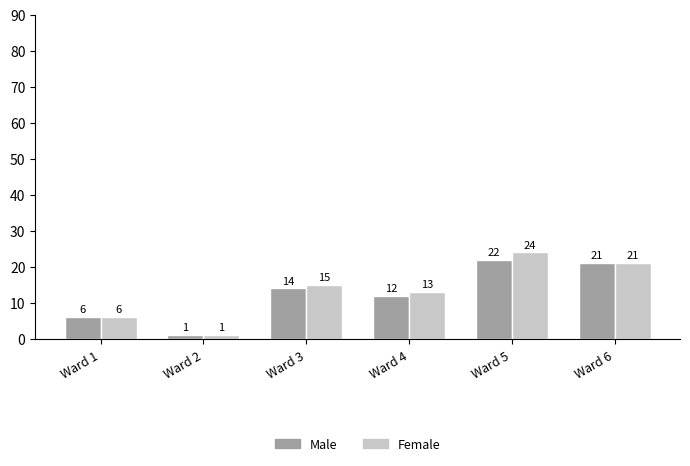

What is the minimum value for Male?

1